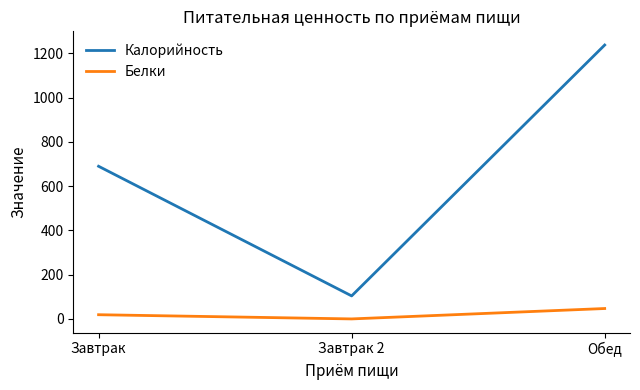

Which series has the largest total across all categories?

Калорийность